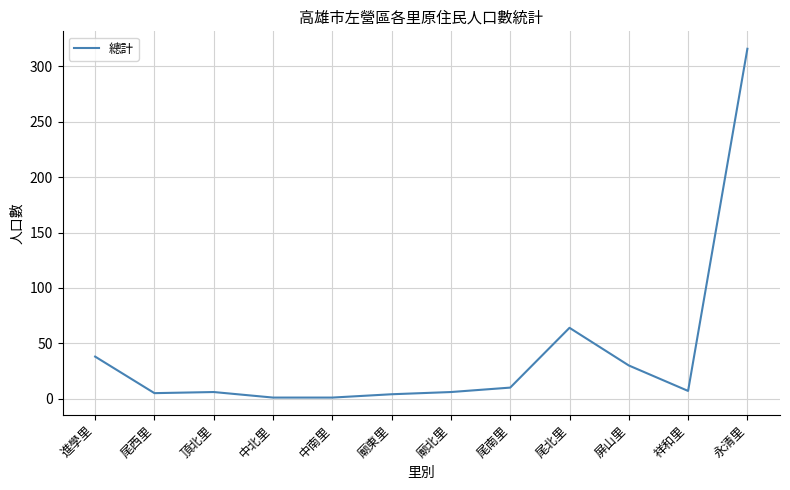

What position from the left is 永清里?

12